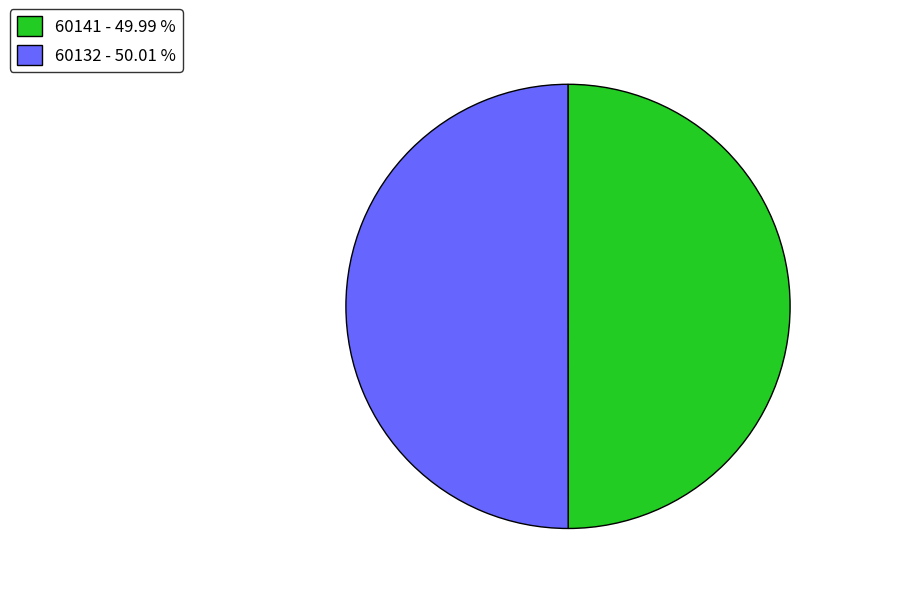

Combined, do 60132 - 50.01 % and 60141 - 49.99 % account for over 50%?

Yes